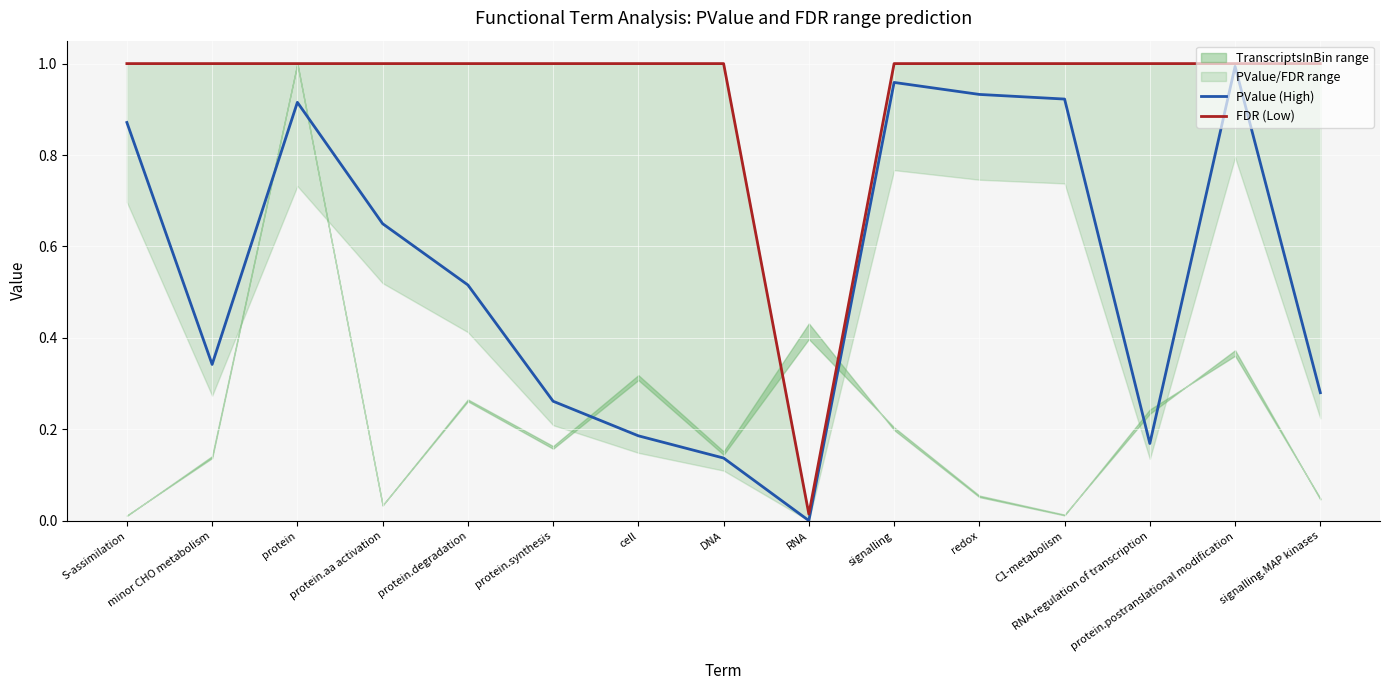

At which category is the sum across all series the highest?

protein.postranslational modification